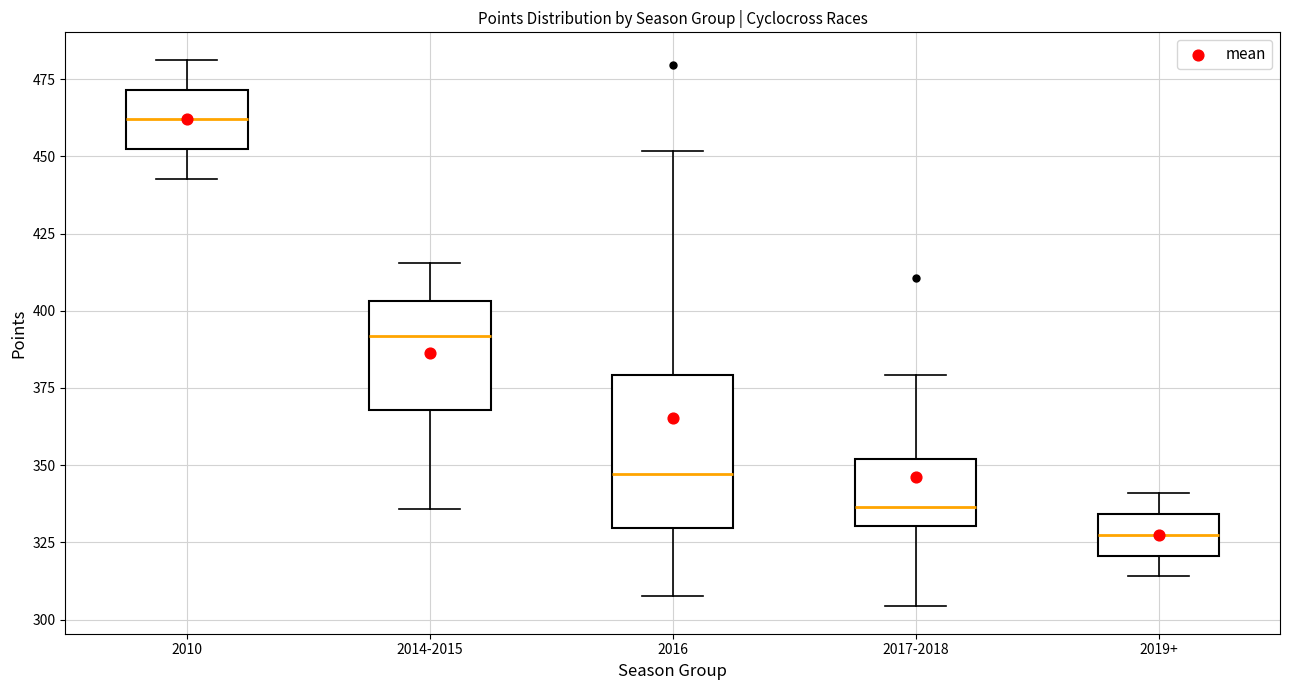

Which box is the tallest, from its lower edge to its upper edge?

2016